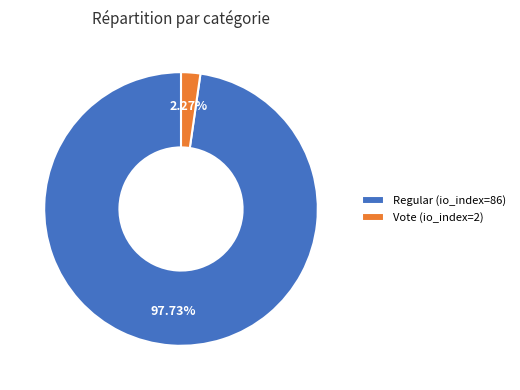

Which has a higher value, Regular (io_index=86) or Vote (io_index=2)?

Regular (io_index=86)